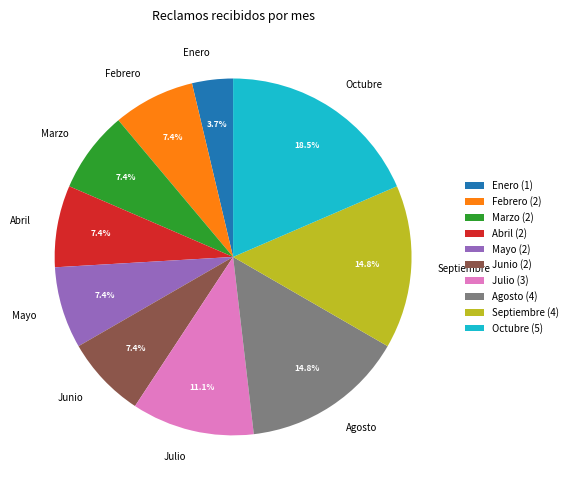

Is Enero the majority of the pie?

No